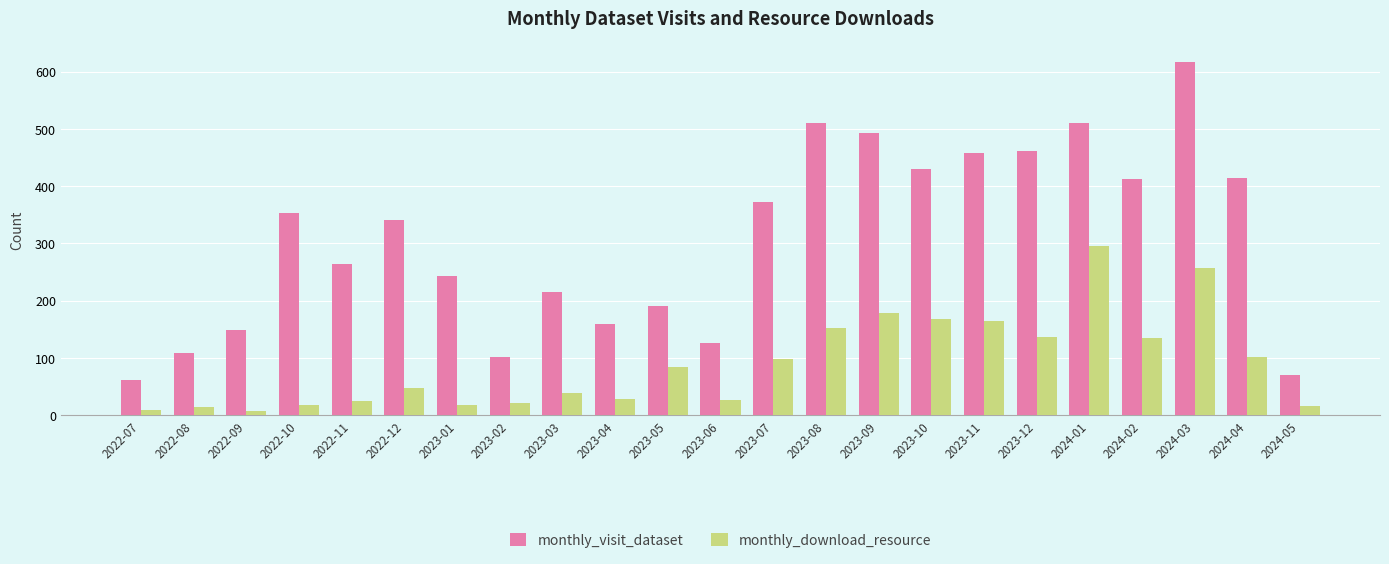

List the series in order of their peak value, lowest first.

monthly_download_resource, monthly_visit_dataset